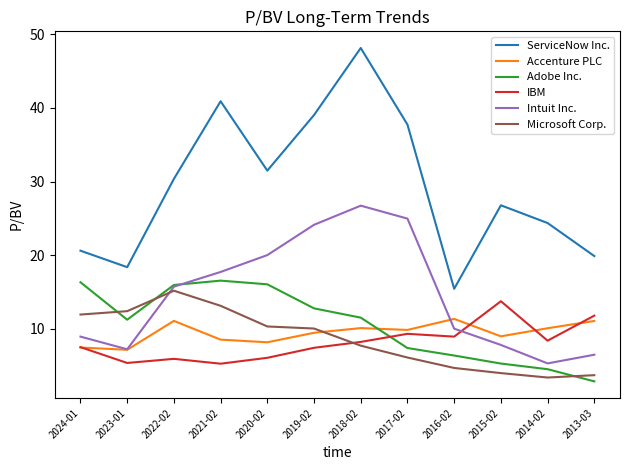

What is the highest value of the Adobe Inc. series?

16.5